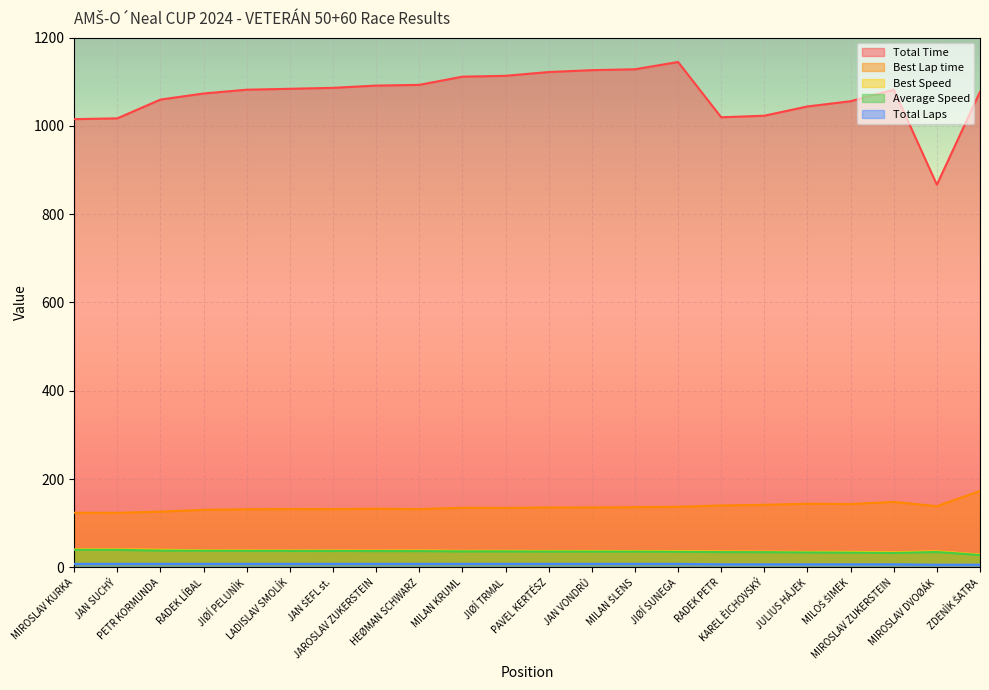

What is the label of the 16th point from the right?

JAN ŠEFL st.